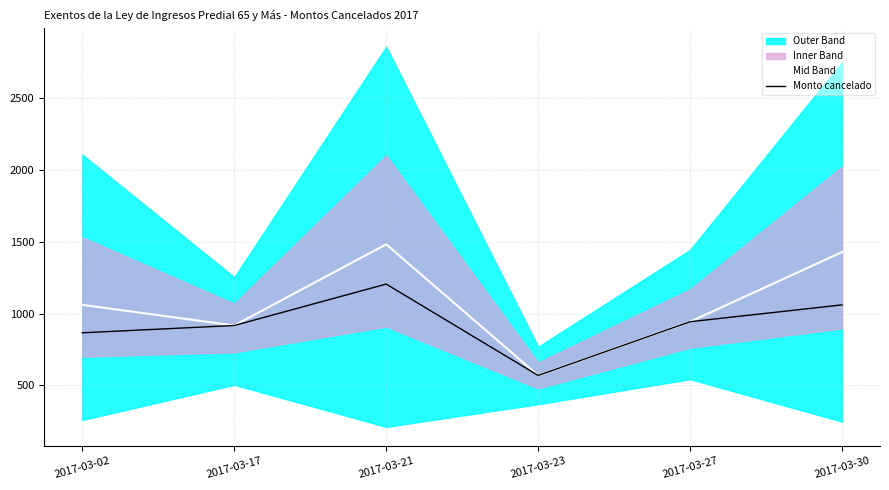

Is the value of Mid Band at 2017-03-02 greater than the value of Monto cancelado at 2017-03-23?

Yes